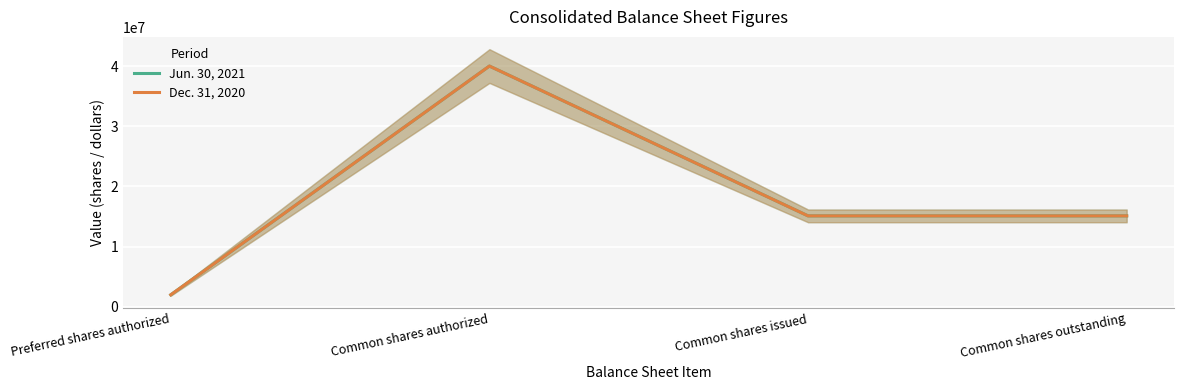

Rank the series by their maximum value, from lowest to highest.

Jun. 30, 2021, Dec. 31, 2020